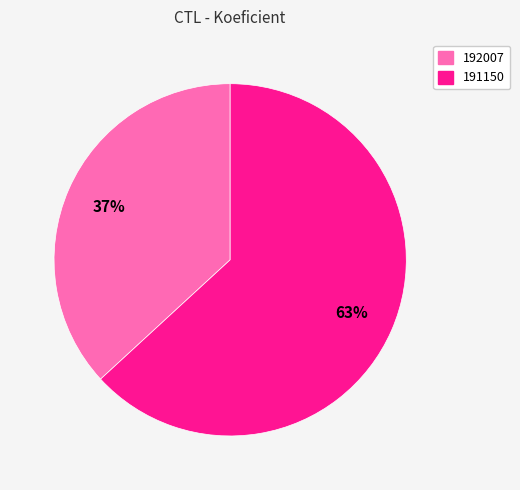

The 192007 slice represents 46% of the pie. True or false?

False